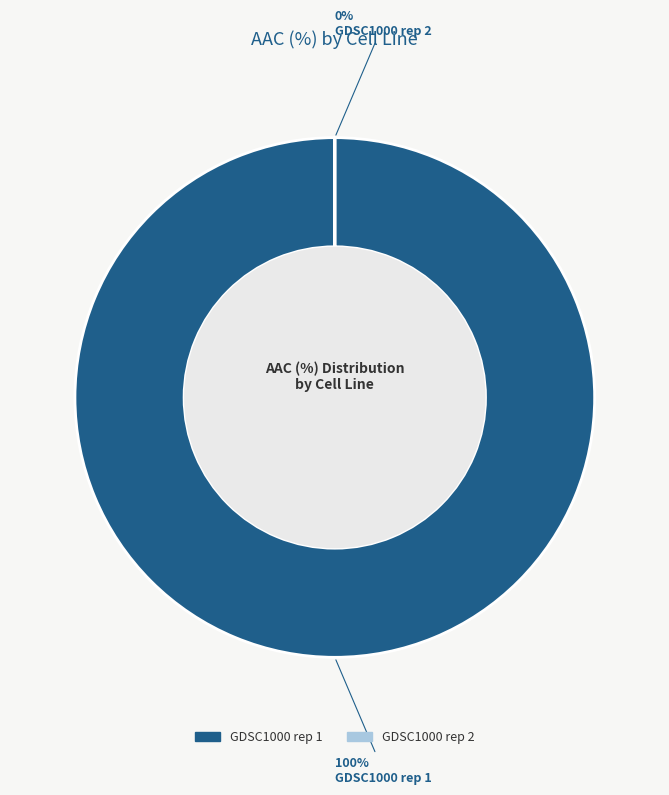

How many slices are in this pie chart?

2